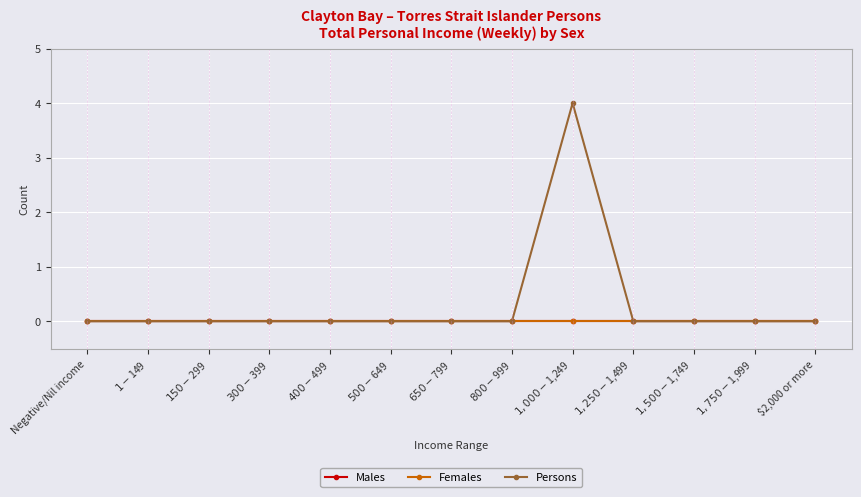

Rank the series at $2,000 or more from highest to lowest value.

Males, Females, Persons